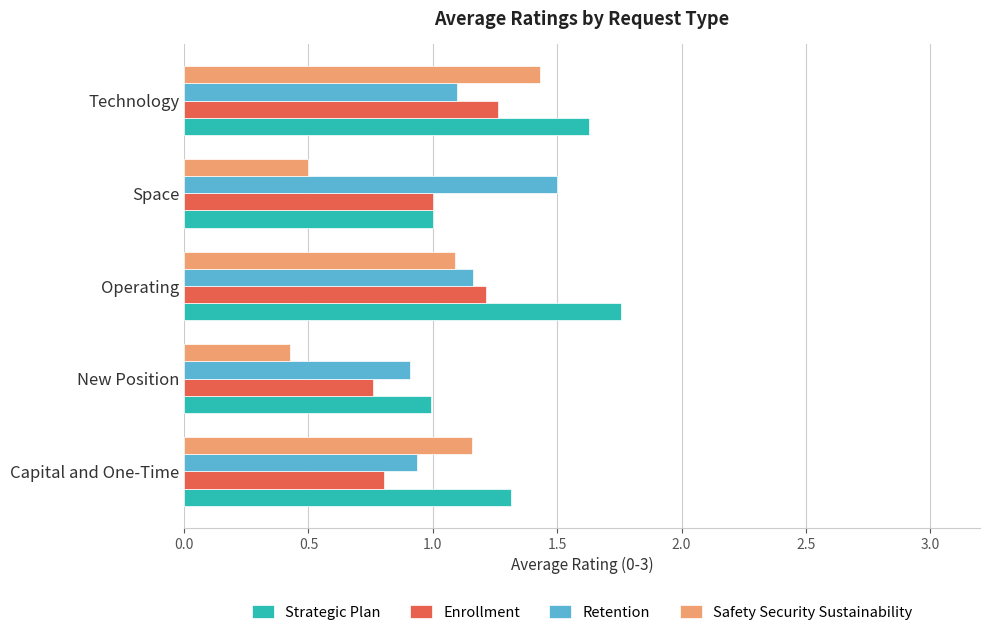

What is the sum of all Retention values?

5.6